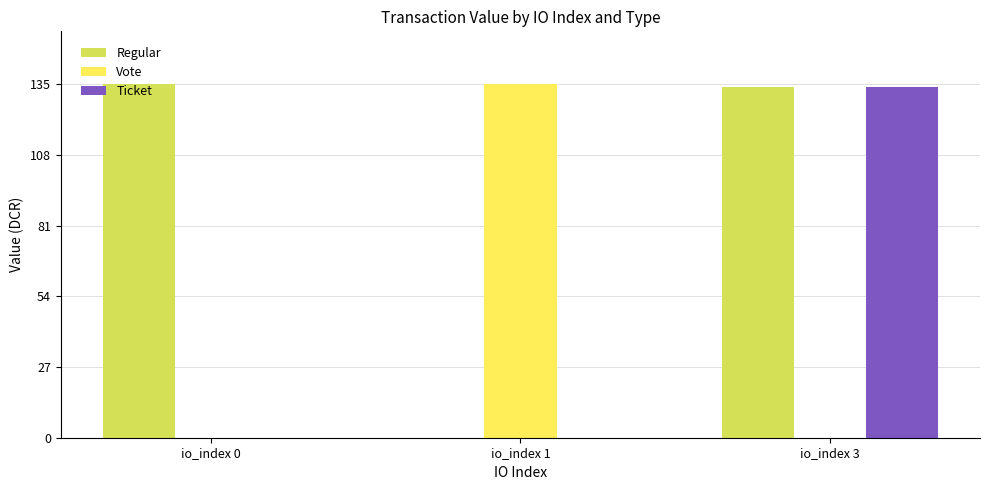

What is the sum of all Regular values?

268.1